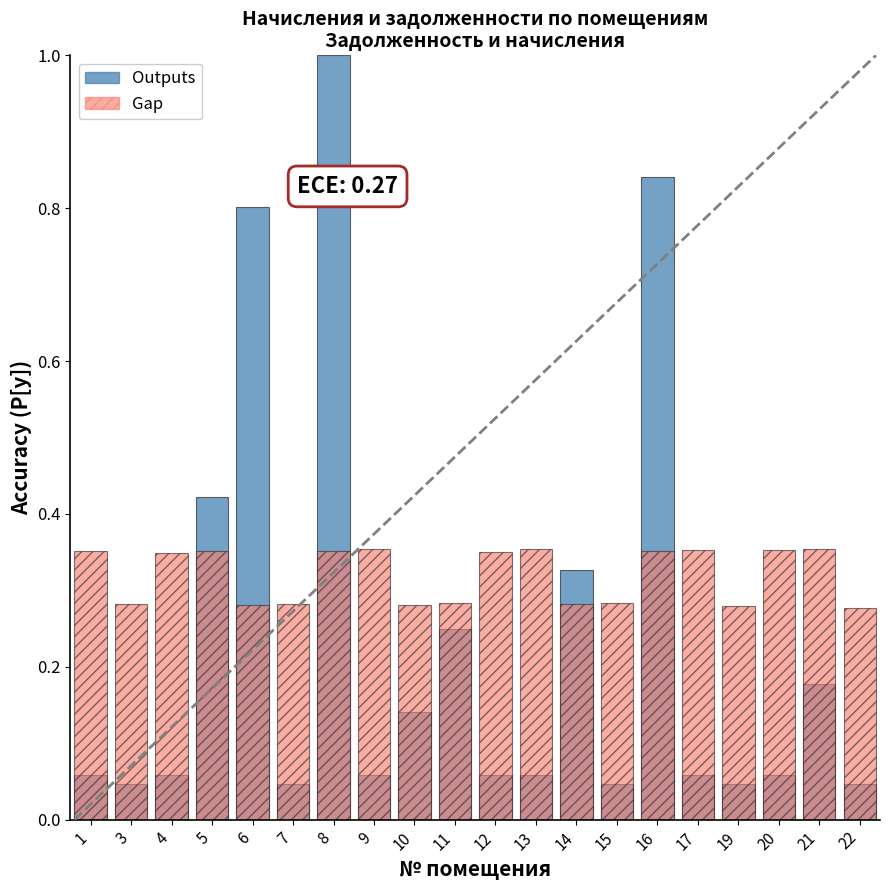

Rank the series at 13 from highest to lowest value.

Gap, Outputs